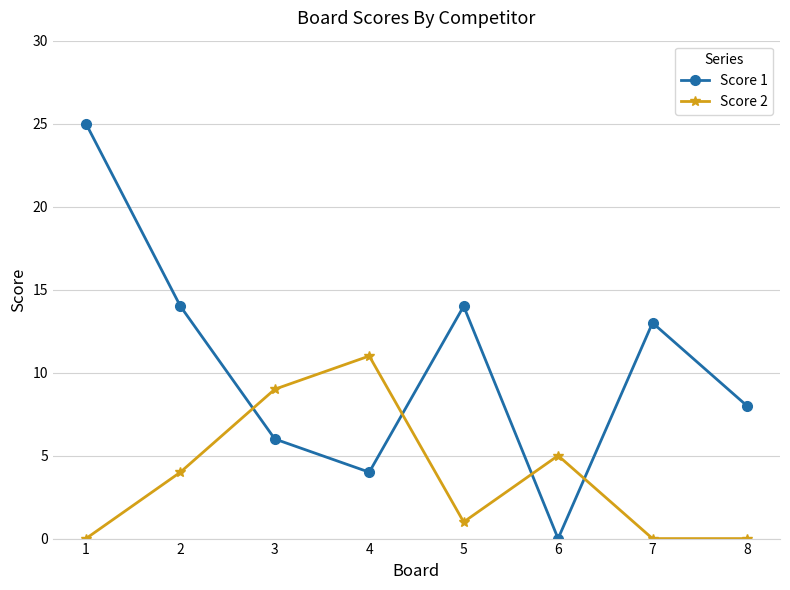

Rank the series by their average value, from lowest to highest.

Score 2, Score 1